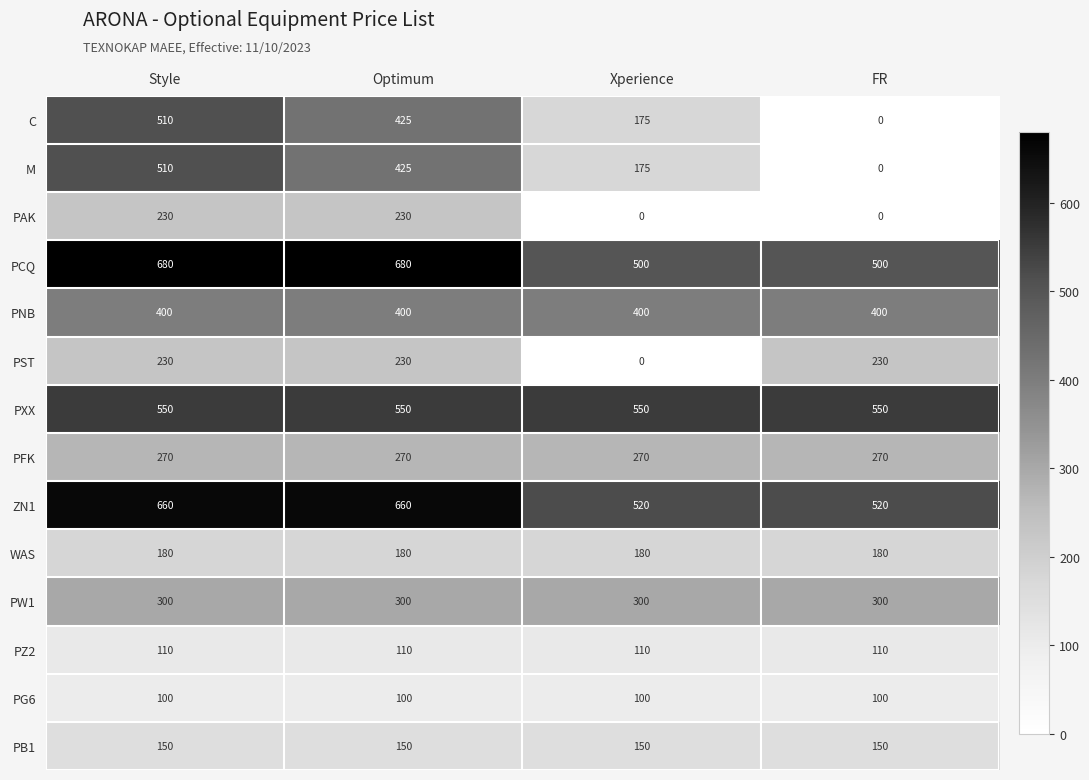

The value of PNB at FR is 696. True or false?

False